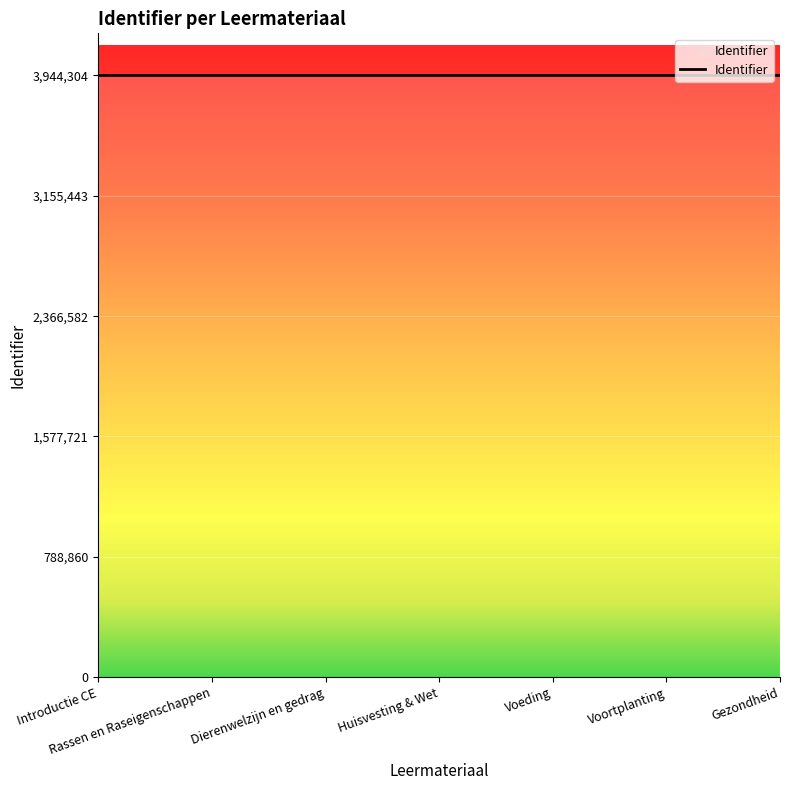

How many categories are shown in the chart?

7